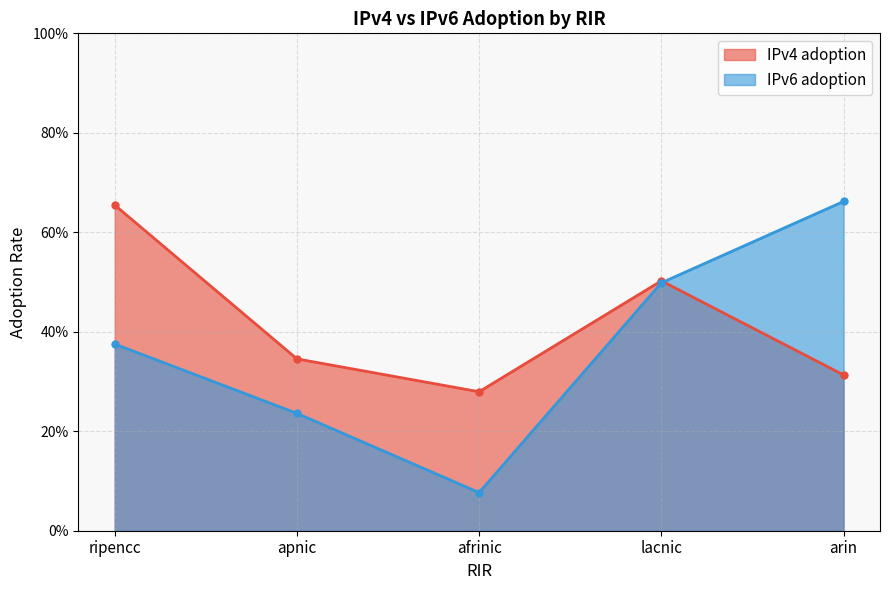

Which series ends up on top after the final intersection of IPv4 adoption and IPv6 adoption?

IPv6 adoption